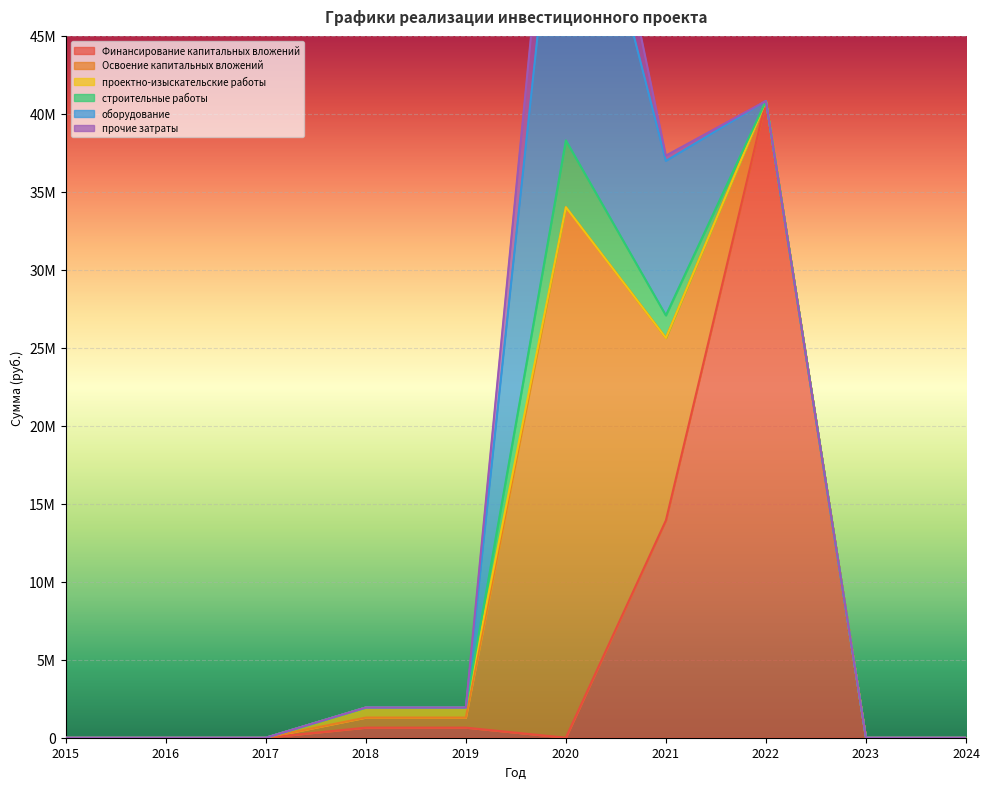

At which label does строительные работы reach its minimum?

2015